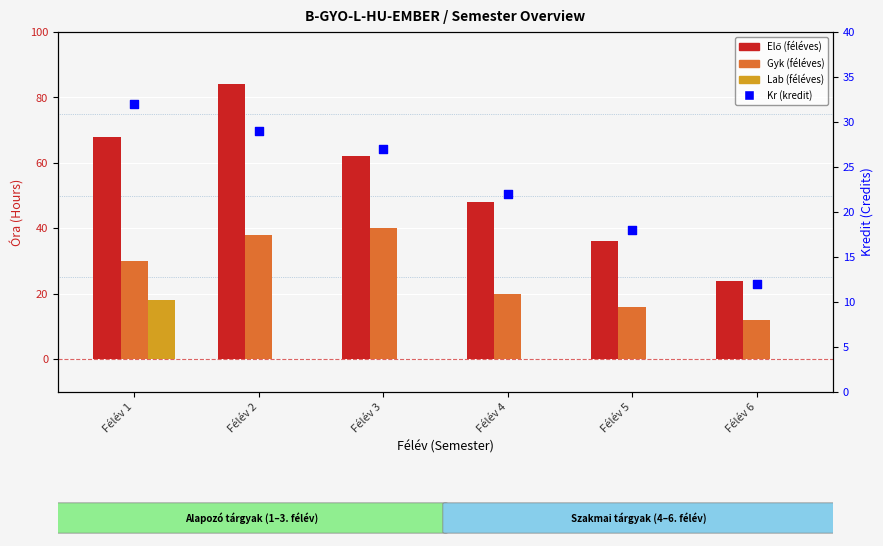

At how many categories does at least one series exceed 61?

3